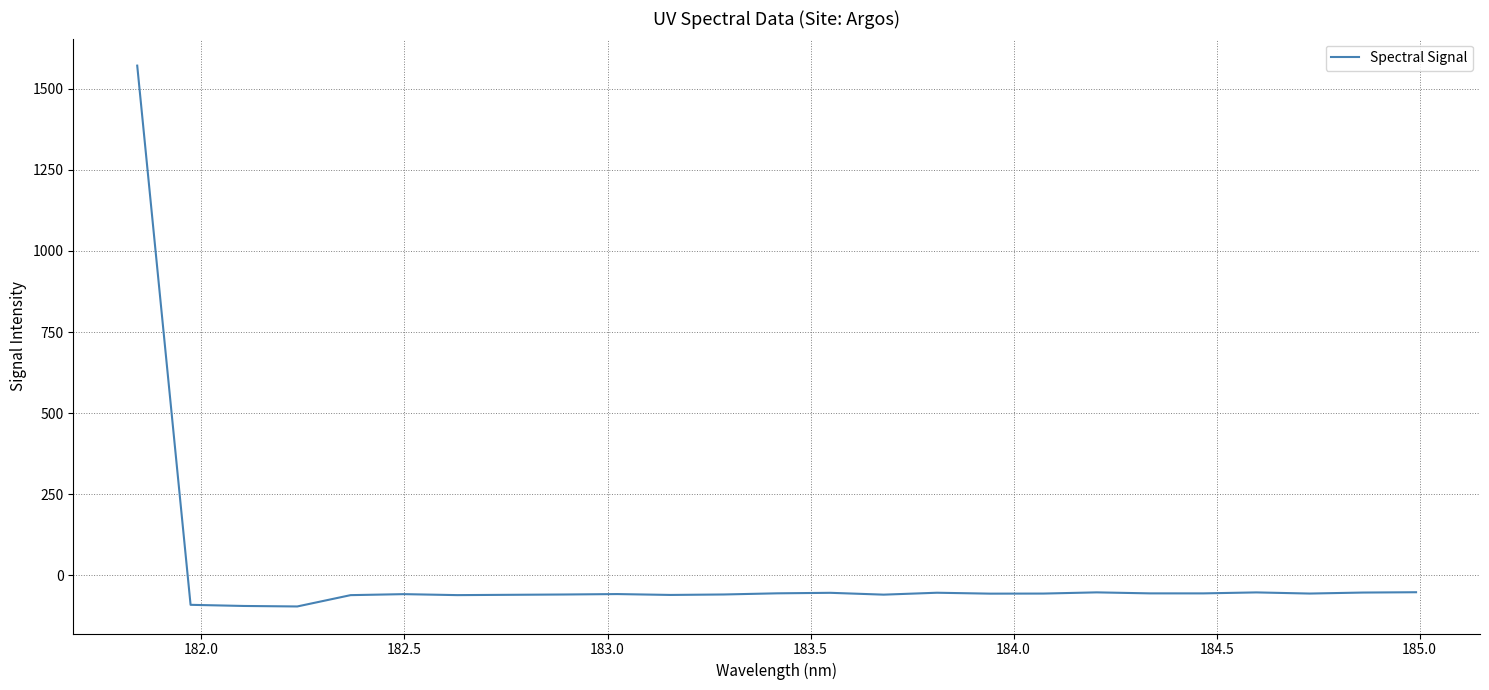

What is the smallest value displayed?

-96.3